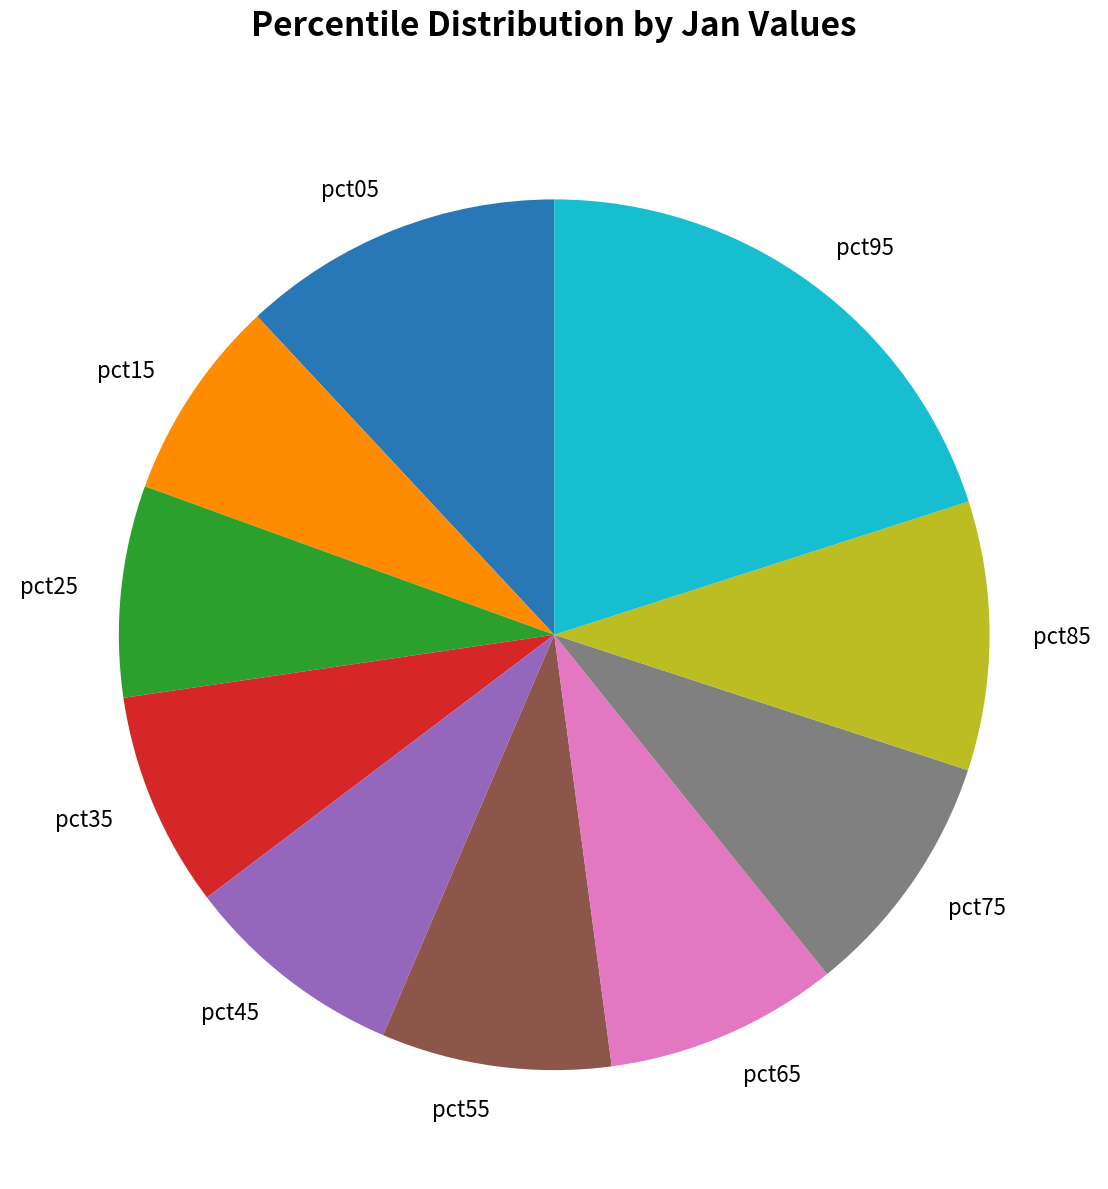

Does pct05 represent more than half of the total?

No